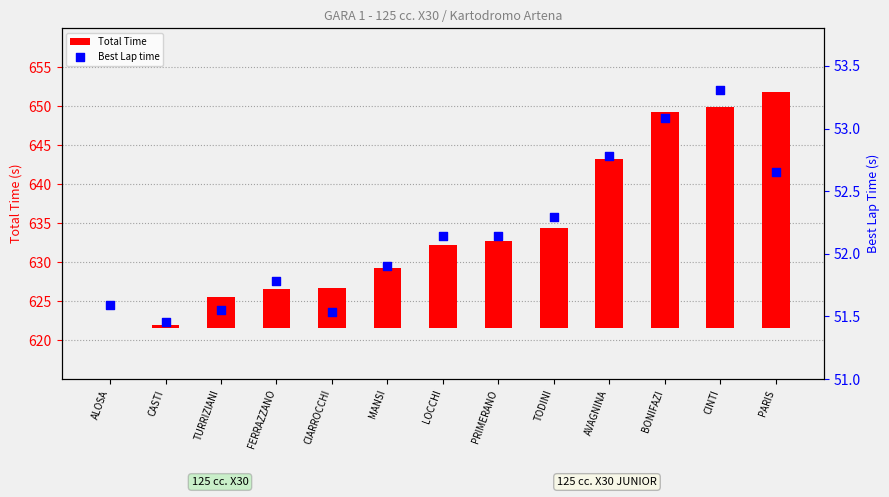

Which series reaches the maximum Y coordinate?

Best Lap time